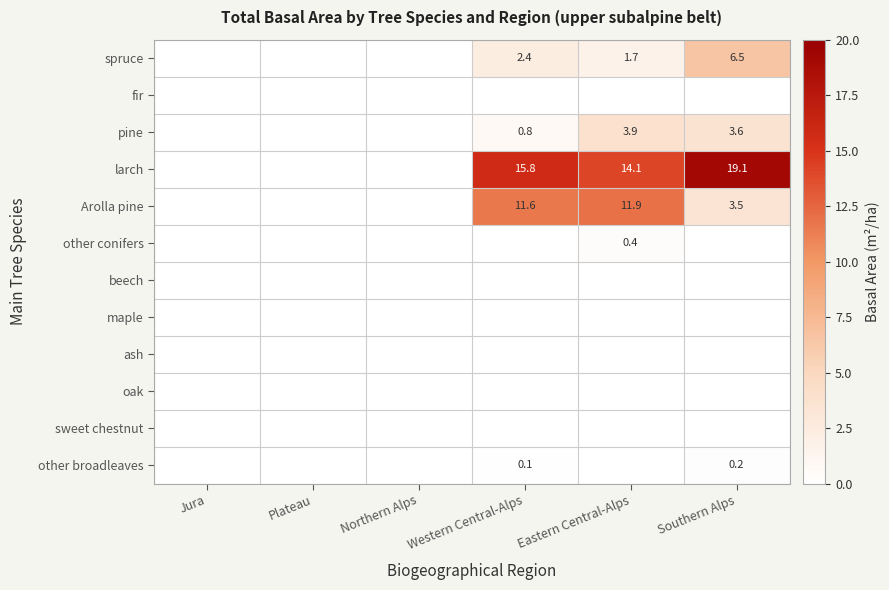

Is it true that spruce equals 1.1 at Eastern Central-Alps?

False